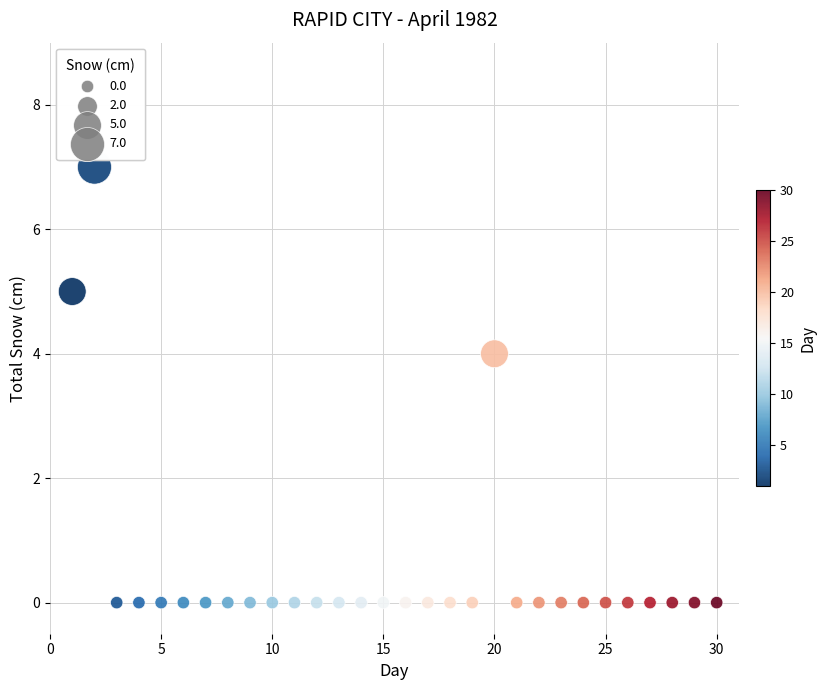

What Y value in the scatter plot is closest to 3?

4